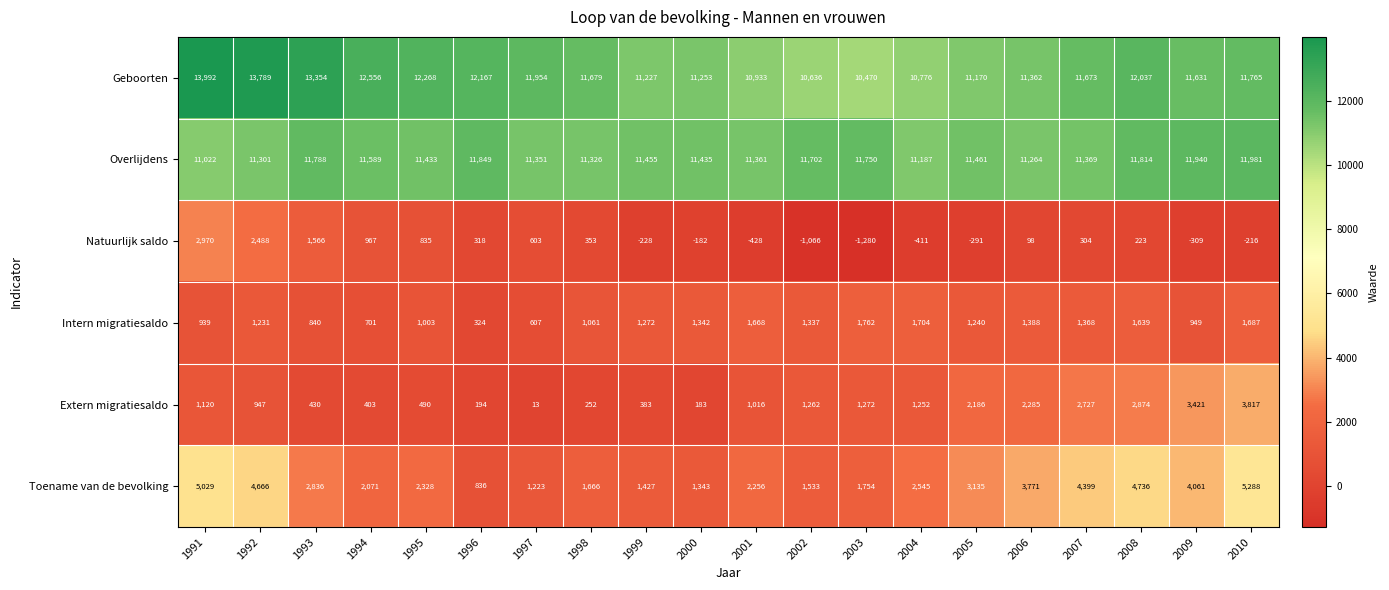

True or false: Extern migratiesaldo has a value of 2186 at 2005.

True